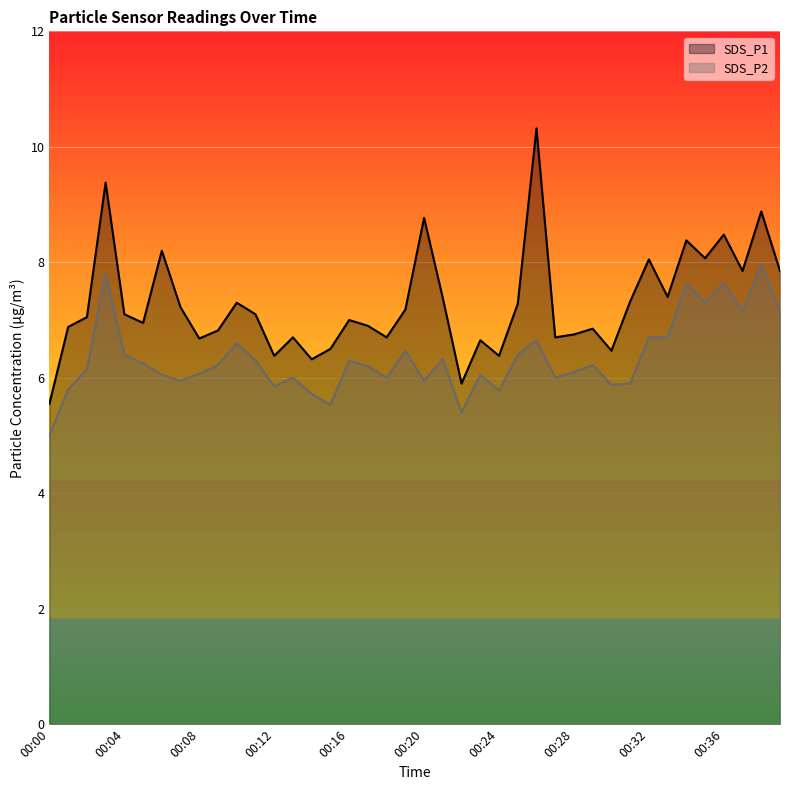

At how many categories does at least one series exceed 8?

9